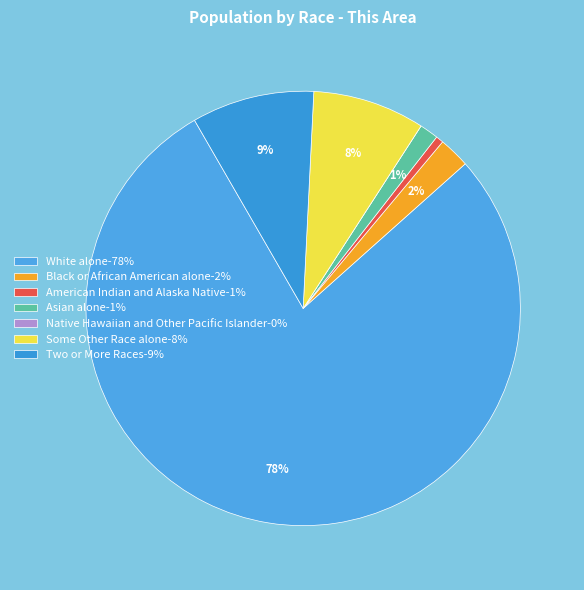

The American Indian and Alaska Native slice represents 1% of the pie. True or false?

True